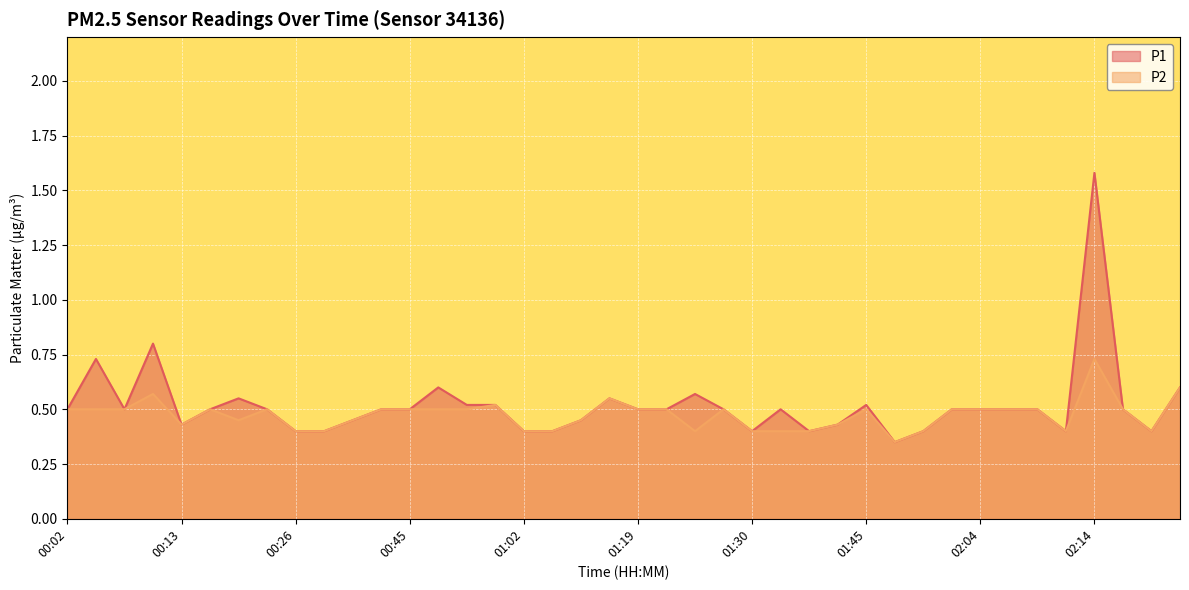

Read the P2 value at 01:58.

0.4